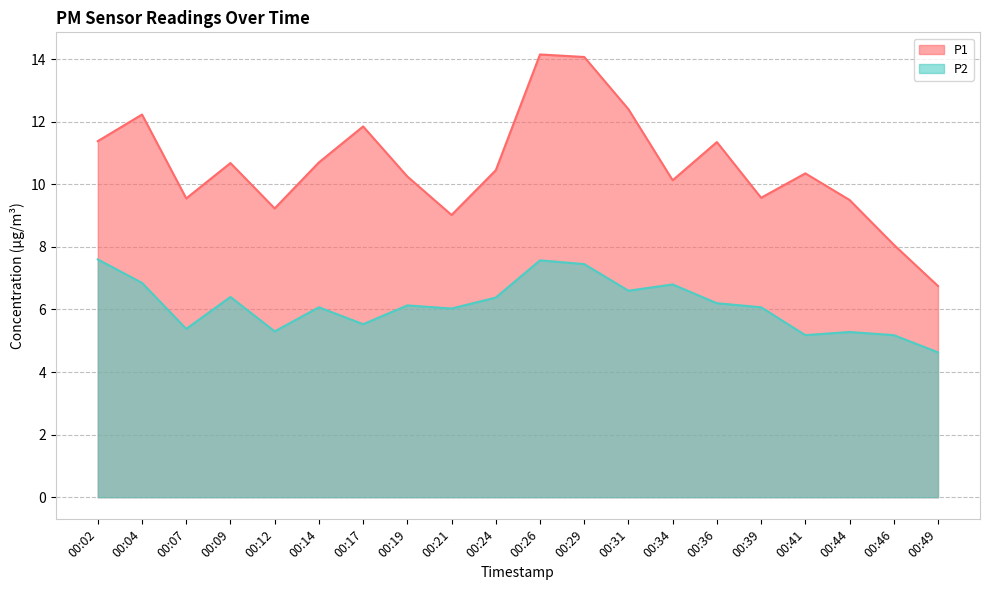

What is the highest value of the P2 series?

7.6